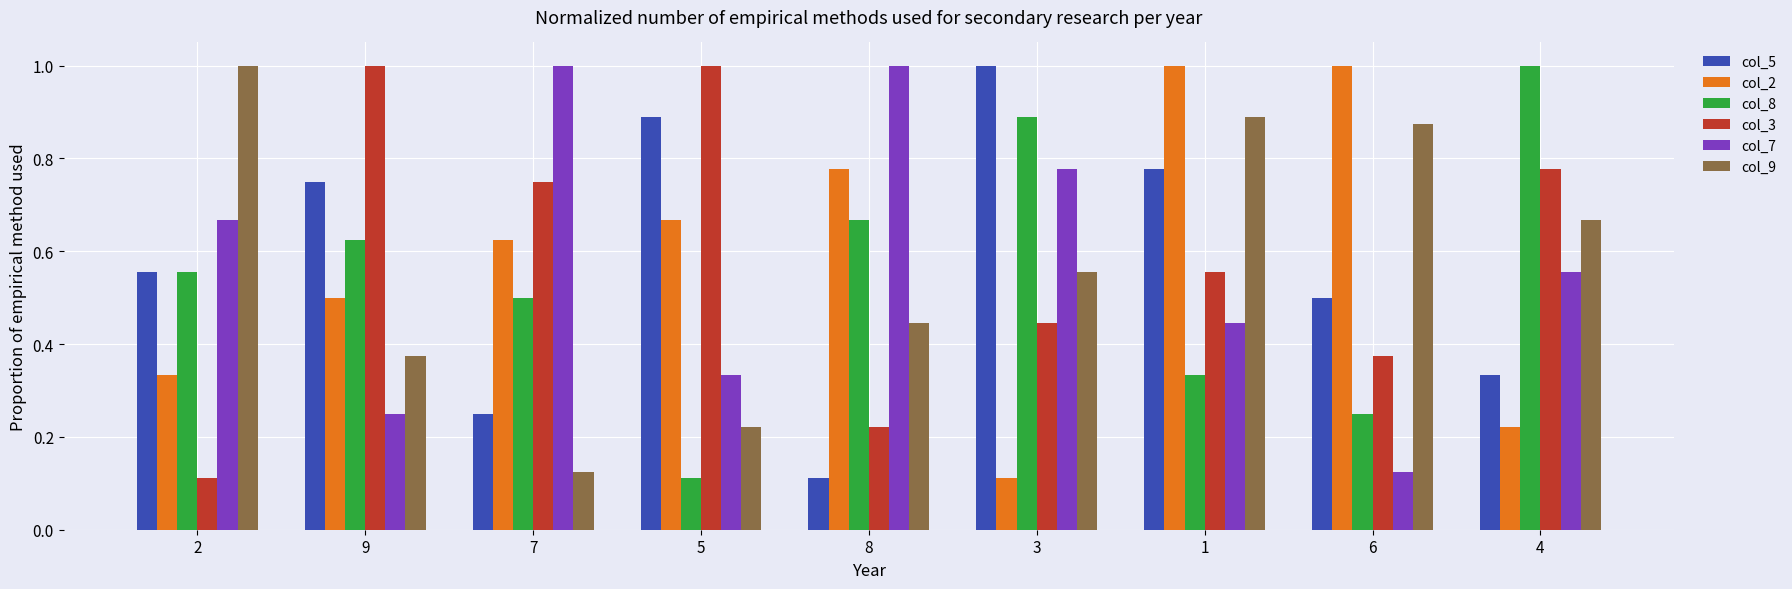

The value of col_5 at 5 is 0.2. True or false?

False